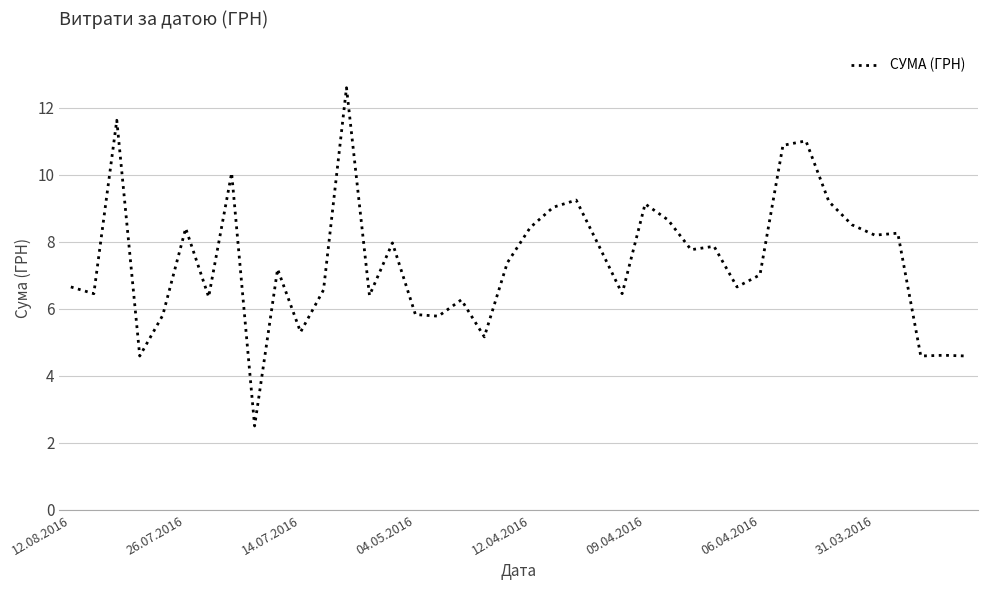

What is the maximum value shown in the chart?

12.6